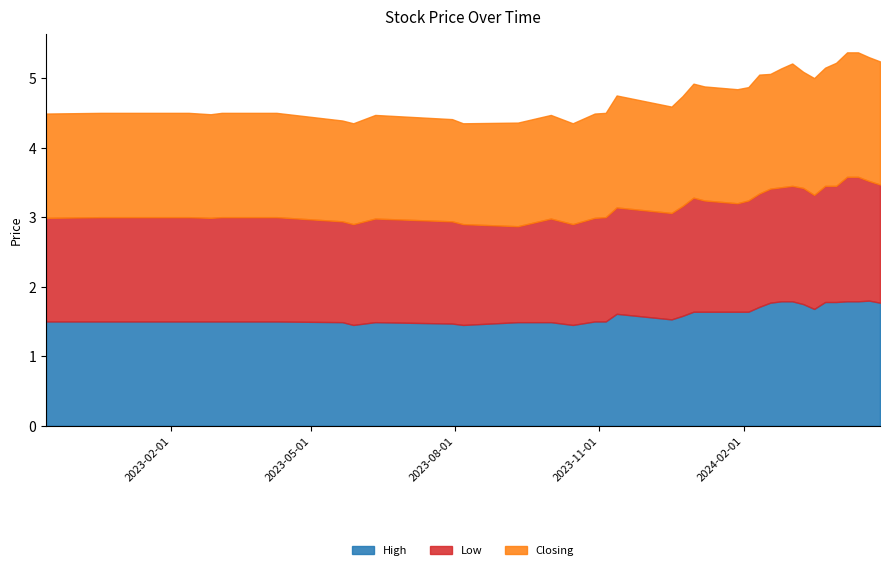

True or false: High and Low intersect in this chart.

False